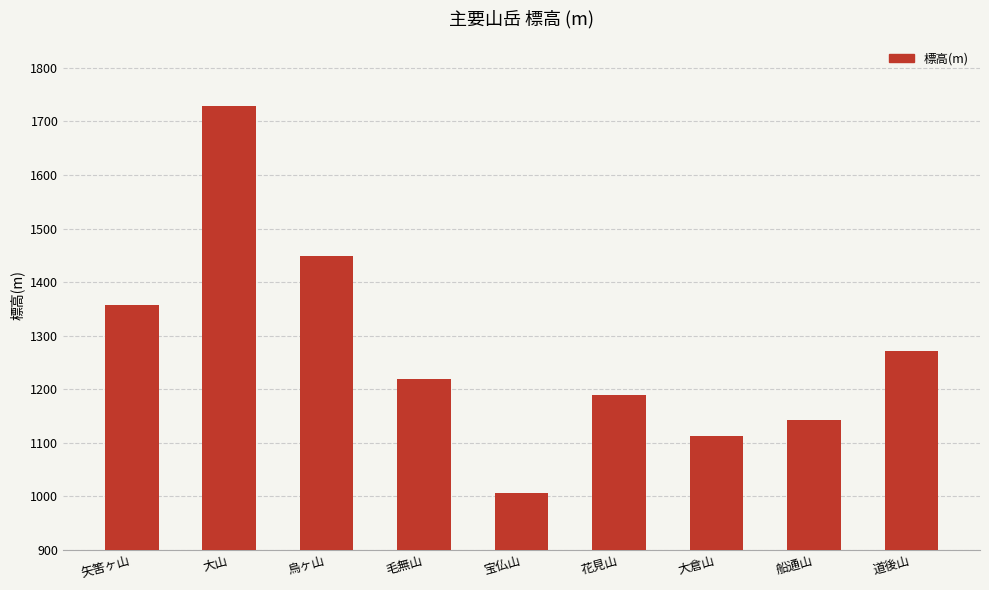

Where does the data first go above 1219?

矢筈ヶ山